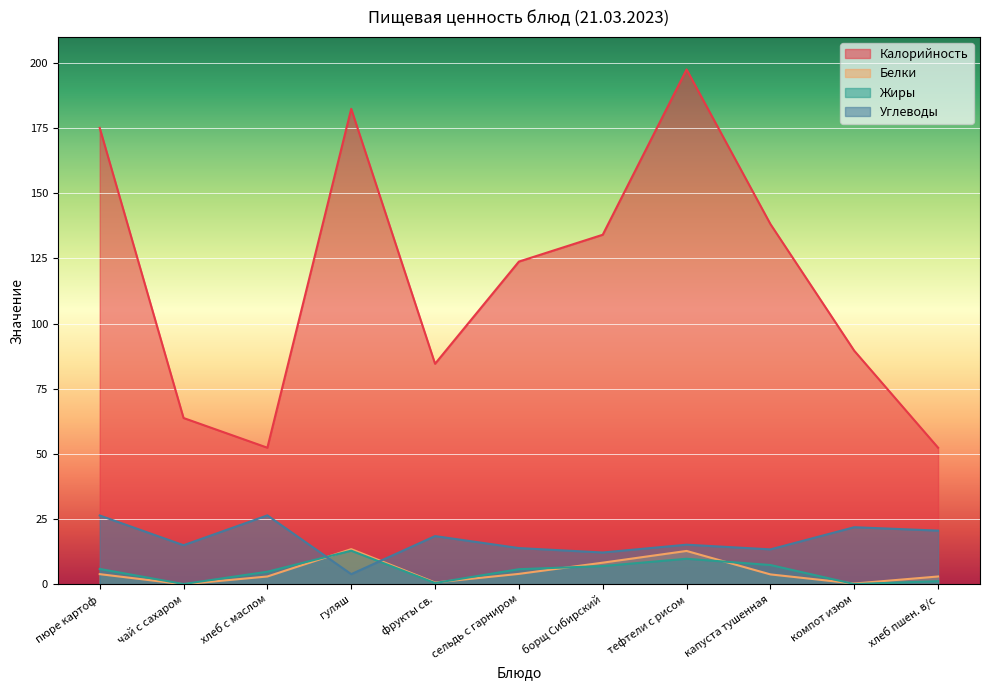

What is the difference between the Калорийность values at тефтели с рисом and хлеб пшен. в/с?

145.1